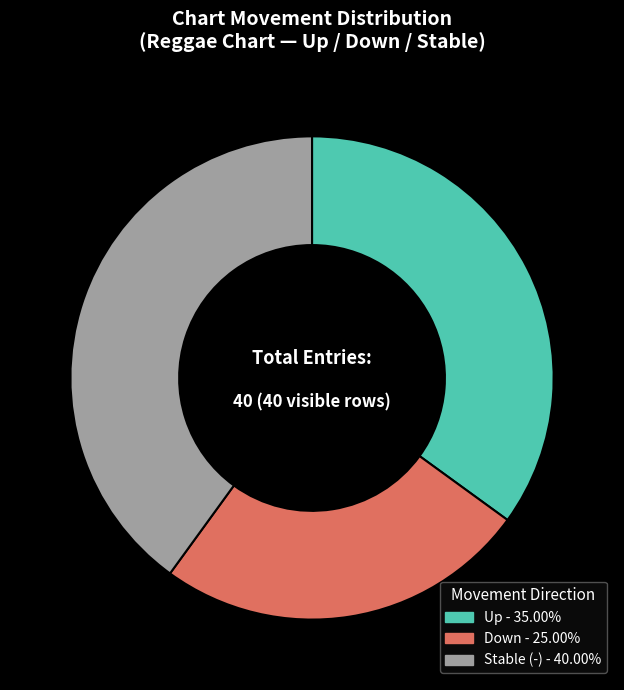

Is there any slice that represents more than half of the pie?

No